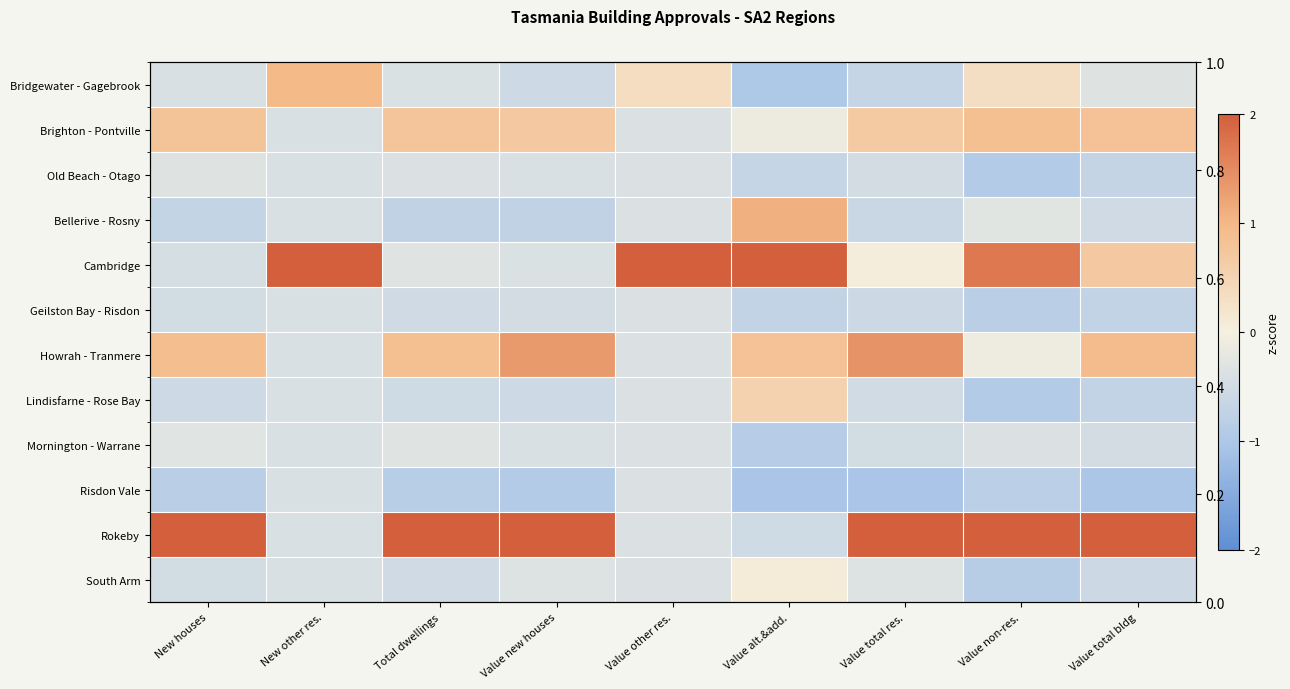

Which category has the highest value in the Bridgewater - Gagebrook series?

New other res.